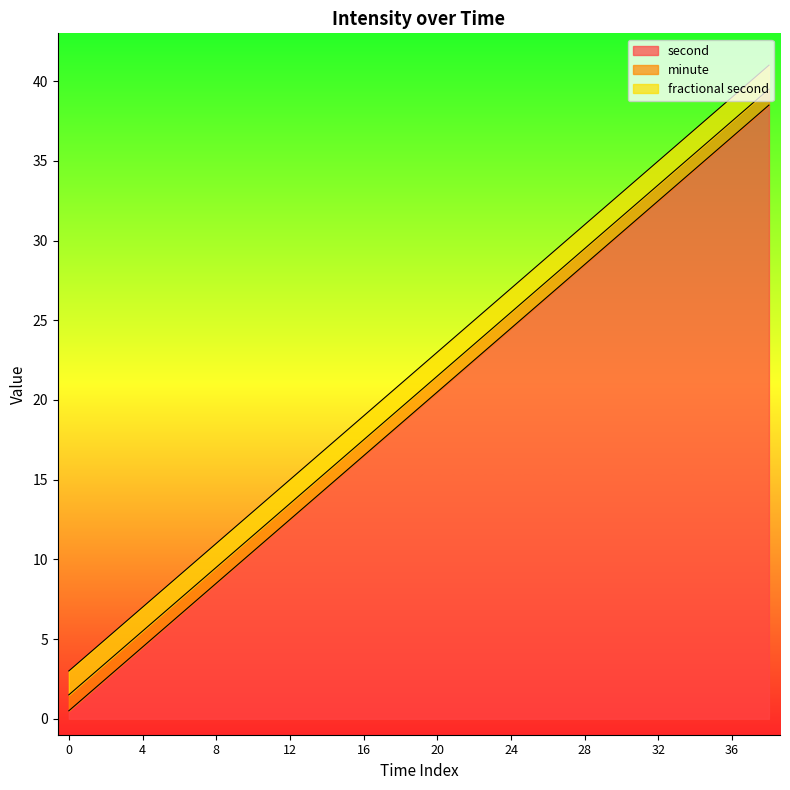

Between 20 and 24, which series saw the biggest shift?

second